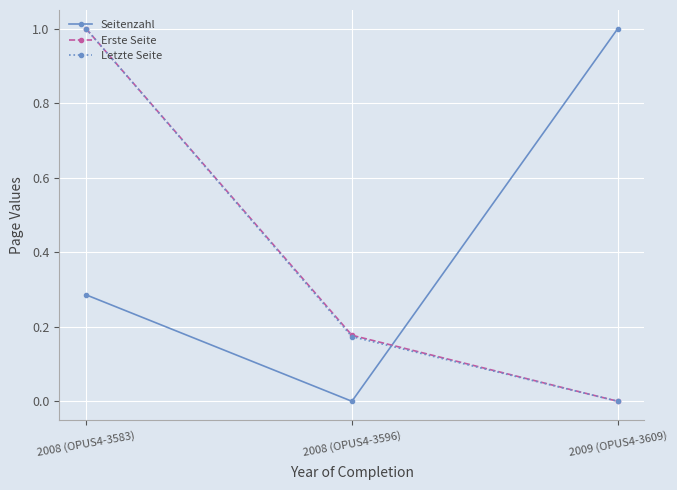

What is the total value across all series at 2009 (OPUS4-3609)?

1.0